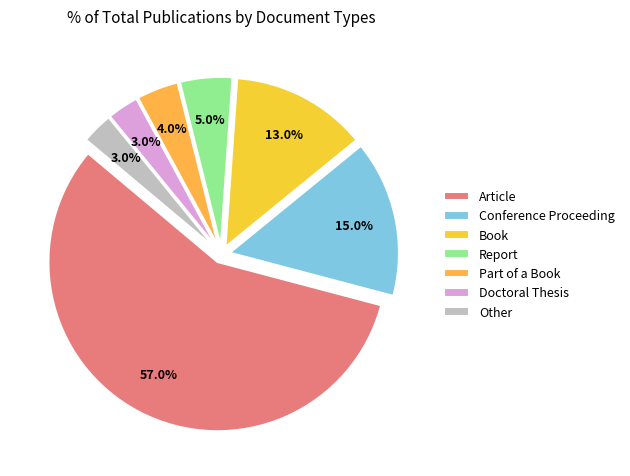

Rank the categories by value from lowest to highest.

Doctoral Thesis, Other, Part of a Book, Report, Book, Conference Proceeding, Article